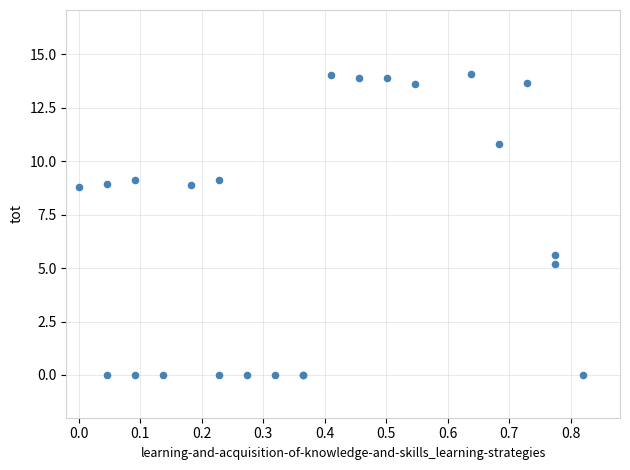

What Y value in the scatter plot is closest to 7?

5.6